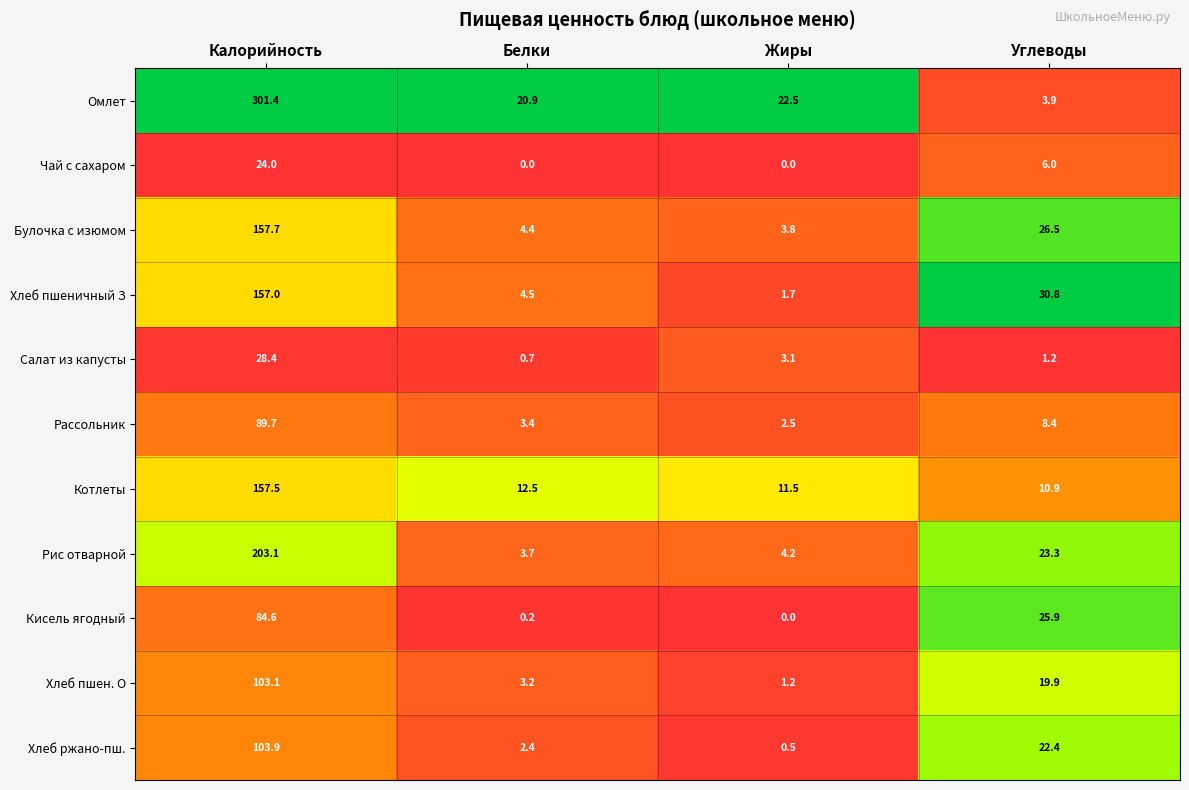

What is the maximum value shown in the chart?

301.4